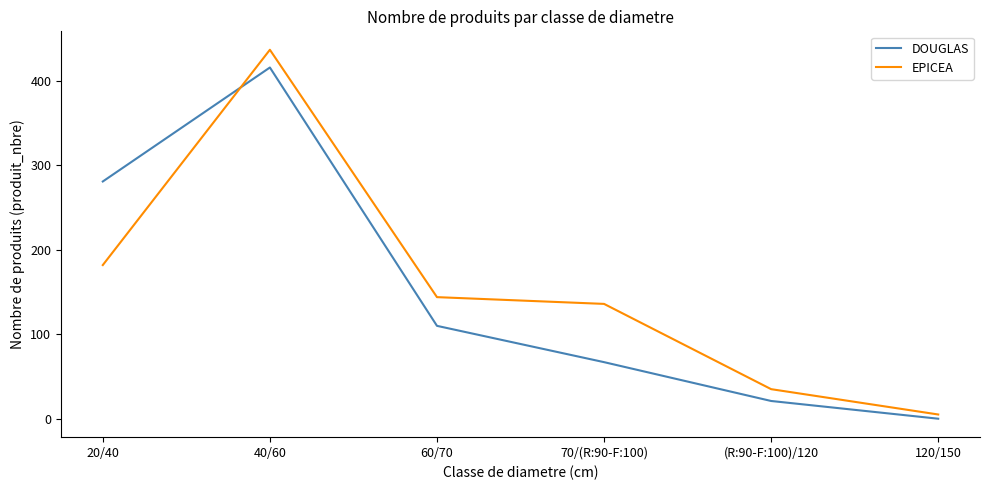

What is the difference between the EPICEA values at 60/70 and 70/(R:90-F:100)?

8